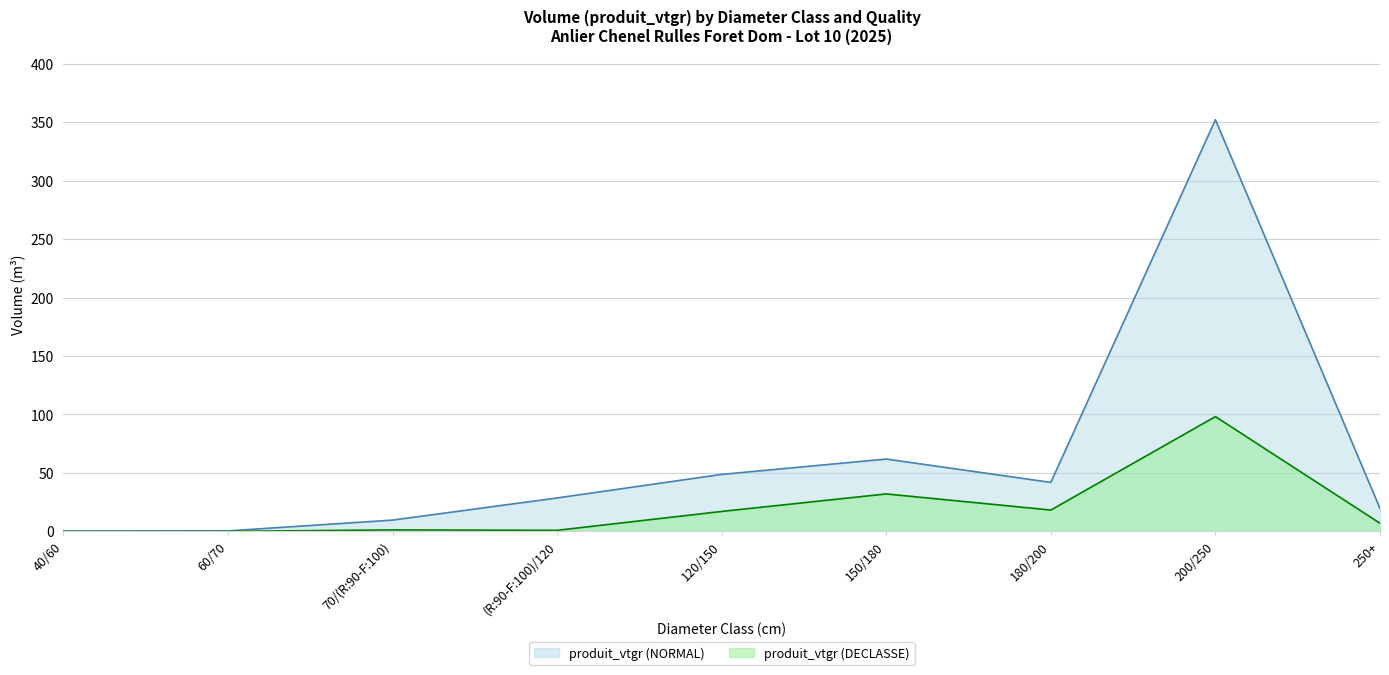

At which category does produit_vtgr (NORMAL) reach its first local peak?

150/180